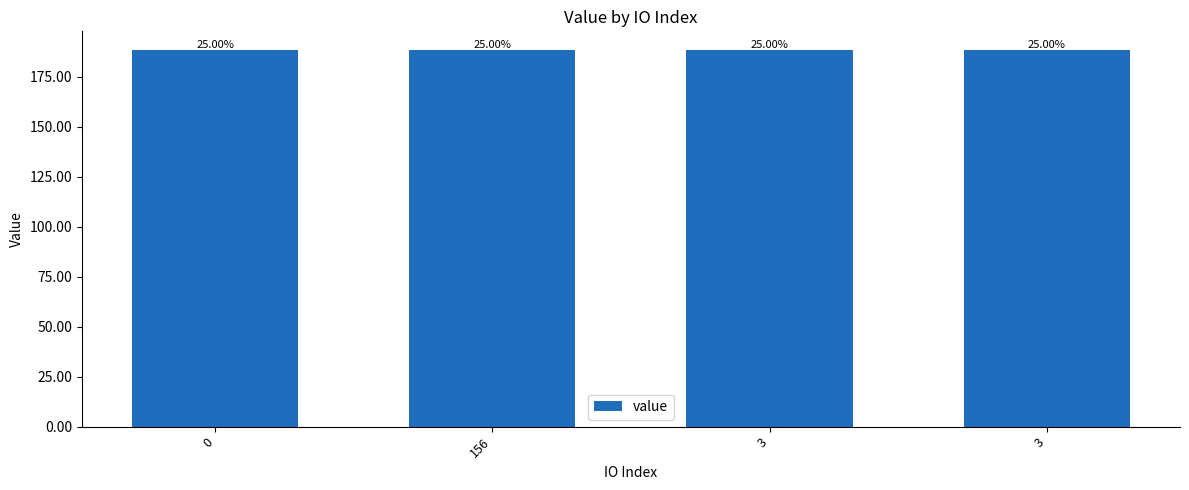

List the labels in order of value, largest first.

156, 3, 0, 3